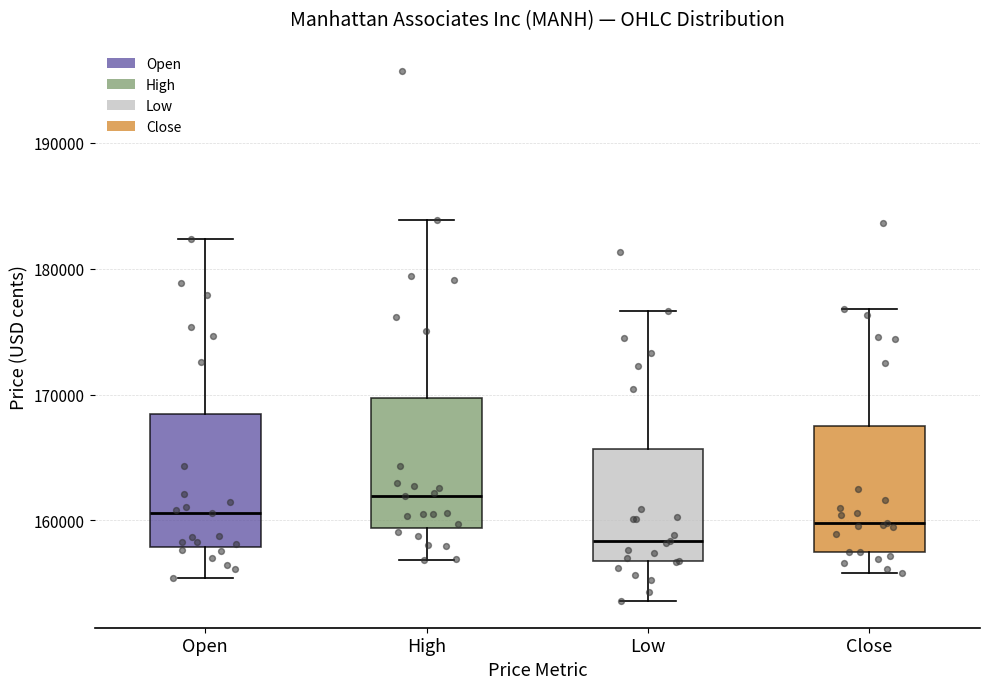

Reading left to right, read every box against the y-axis: the position of its median line, the range the box covers, and the ends of its whiskers. The values are not printed on the chart, so give them approximately, as read against the axis.

Open: median 161000, box 158000 to 168000, whiskers 155000 to 182000
High: median 162000, box 159000 to 170000, whiskers 157000 to 184000
Low: median 158000, box 157000 to 166000, whiskers 154000 to 177000
Close: median 160000, box 157000 to 168000, whiskers 156000 to 177000